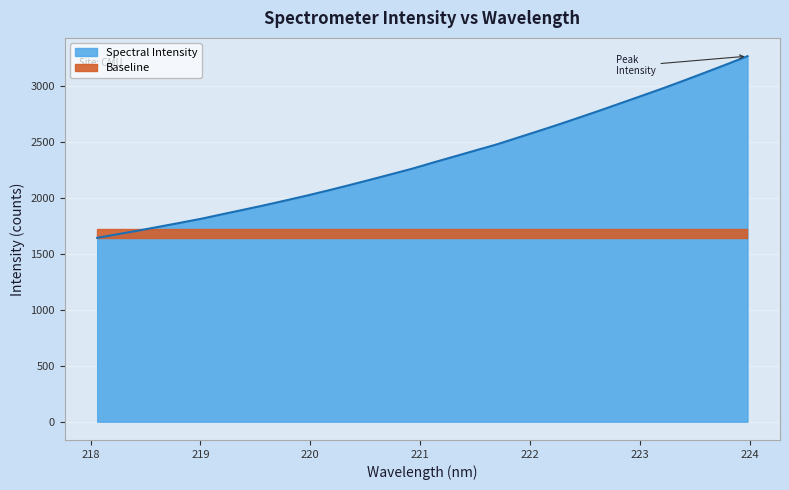

What is the minimum value shown in the chart?

1643.4